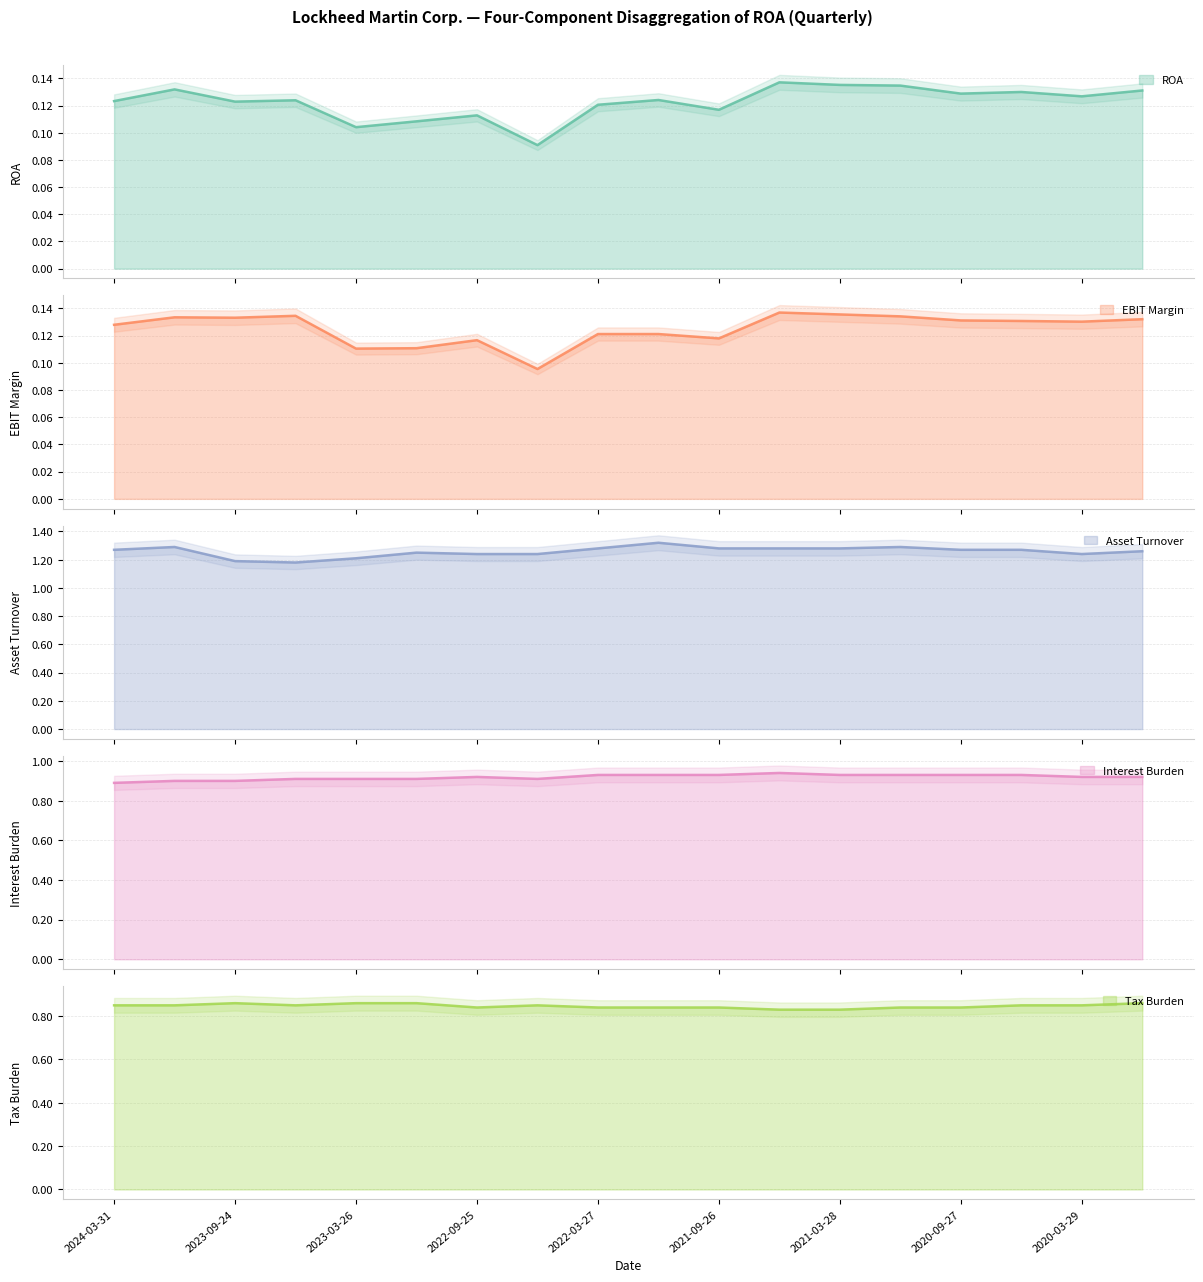

The Interest Burden series shows 0.3 at 2021-06-27. True or false?

False